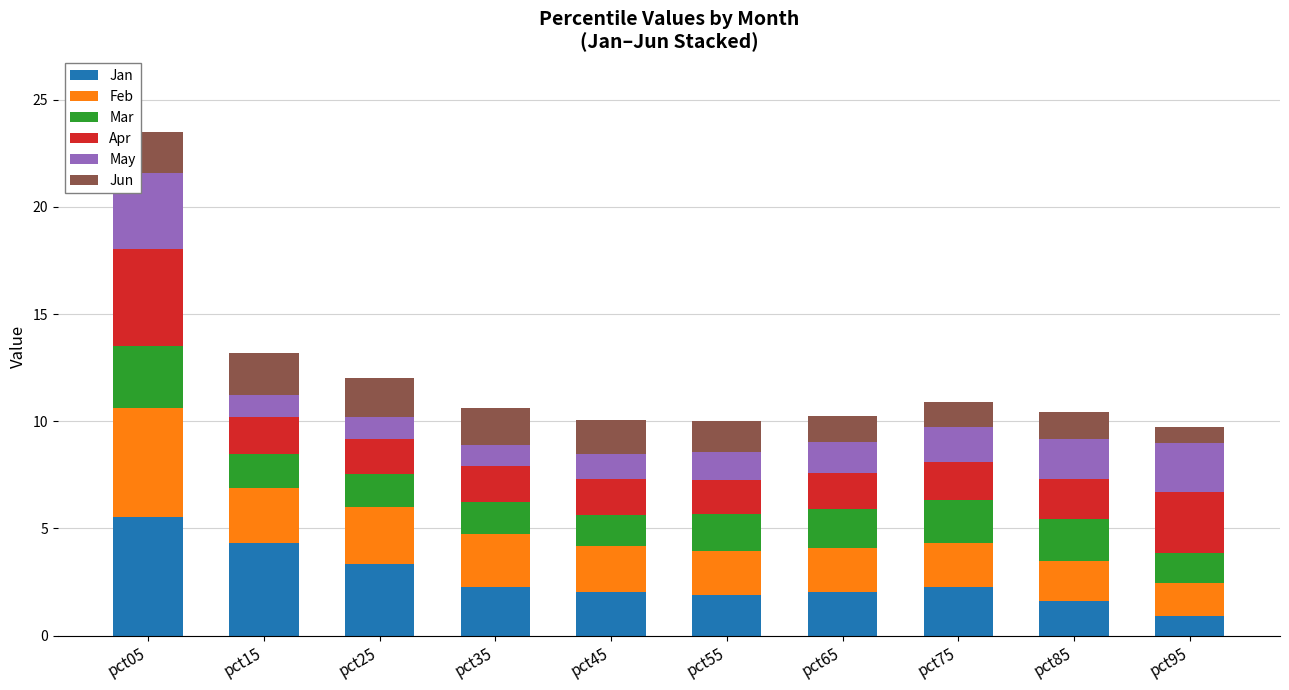

What is the total value across all series at pct35?

10.6